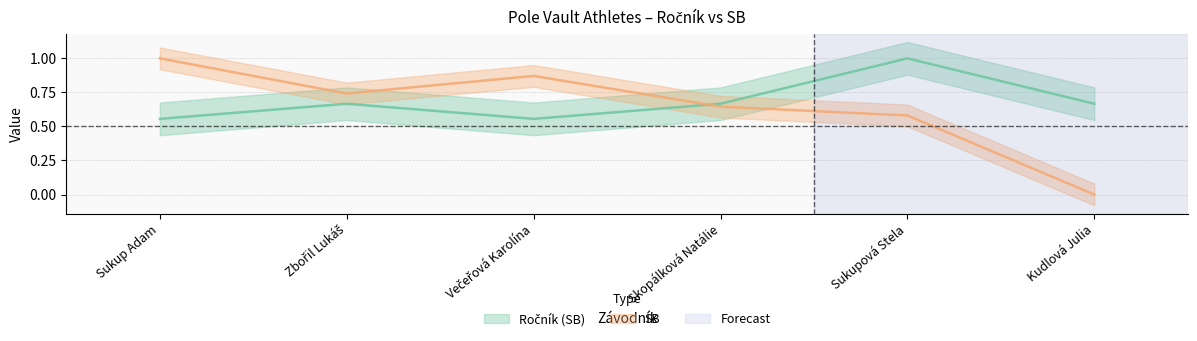

How many lines are shown in the chart?

2